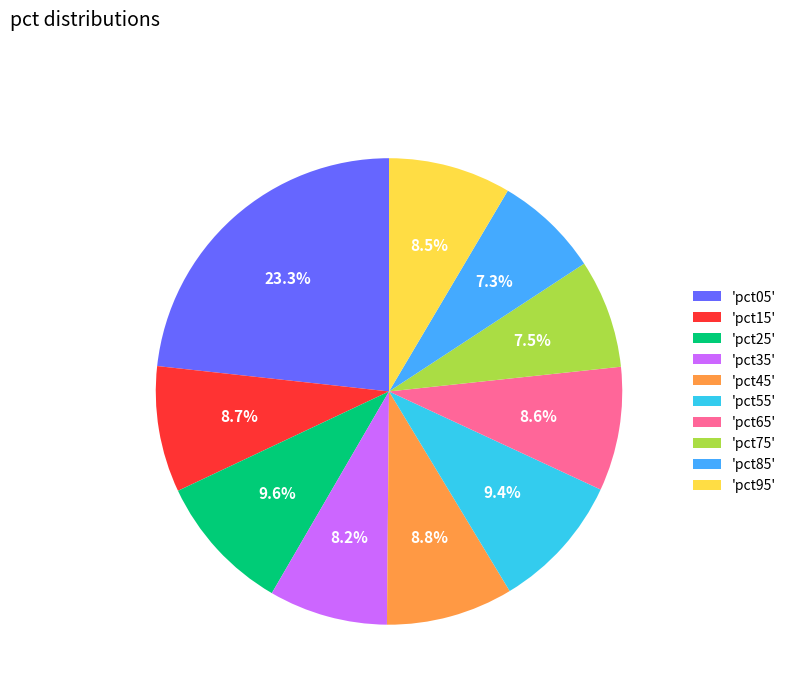

Is there a majority slice in this chart?

No